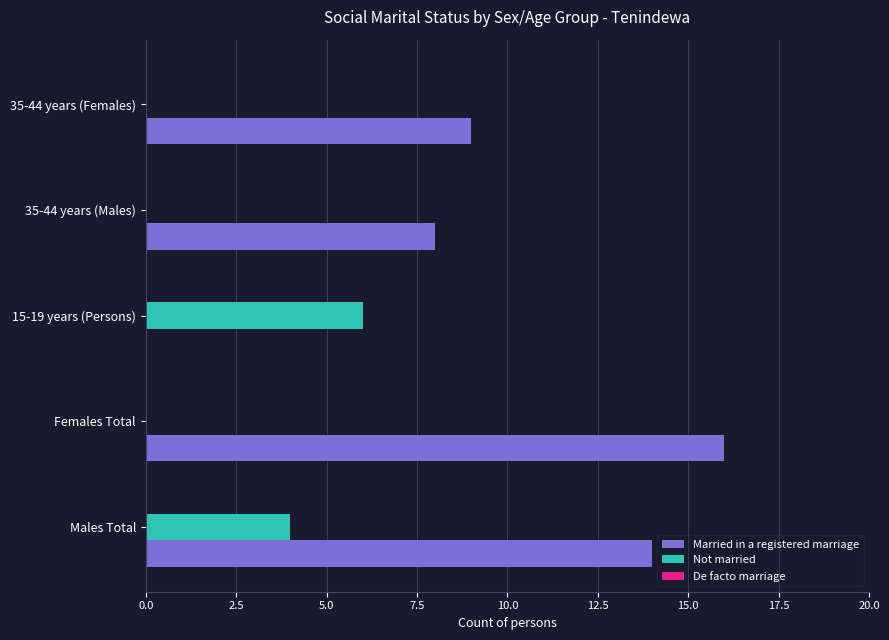

At which category is the sum across all series the highest?

Males Total